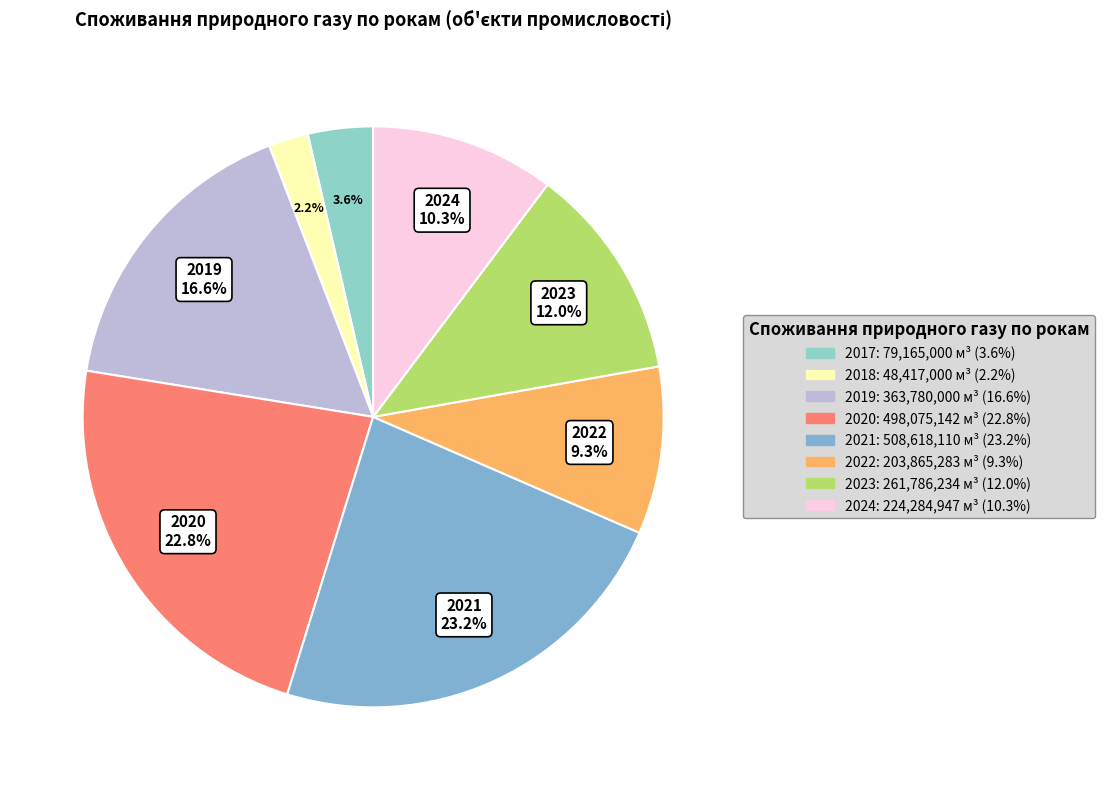

How many slices are in this pie chart?

8